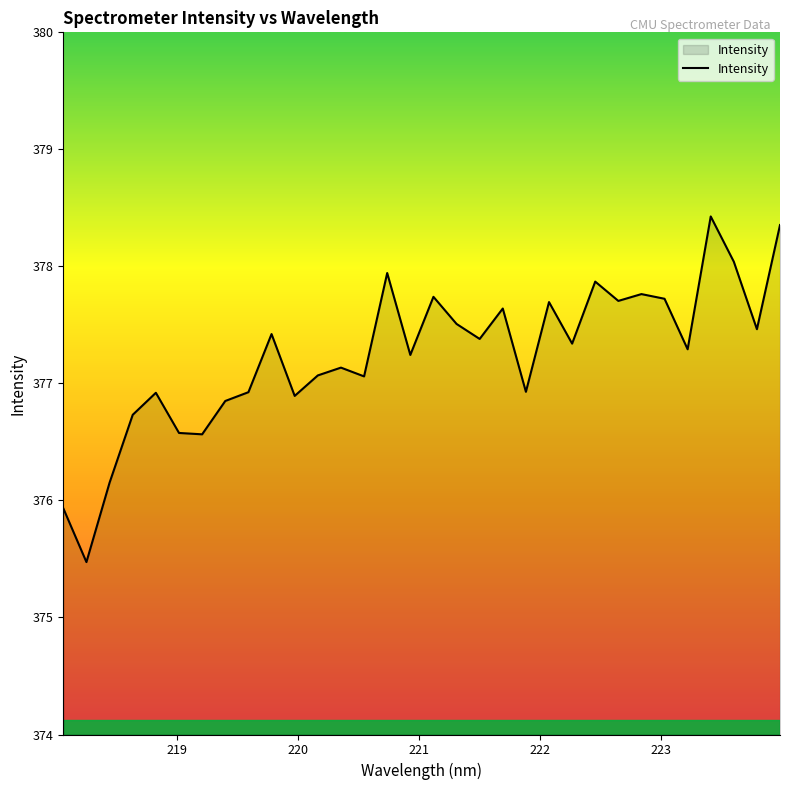

What is the average value?

377.2